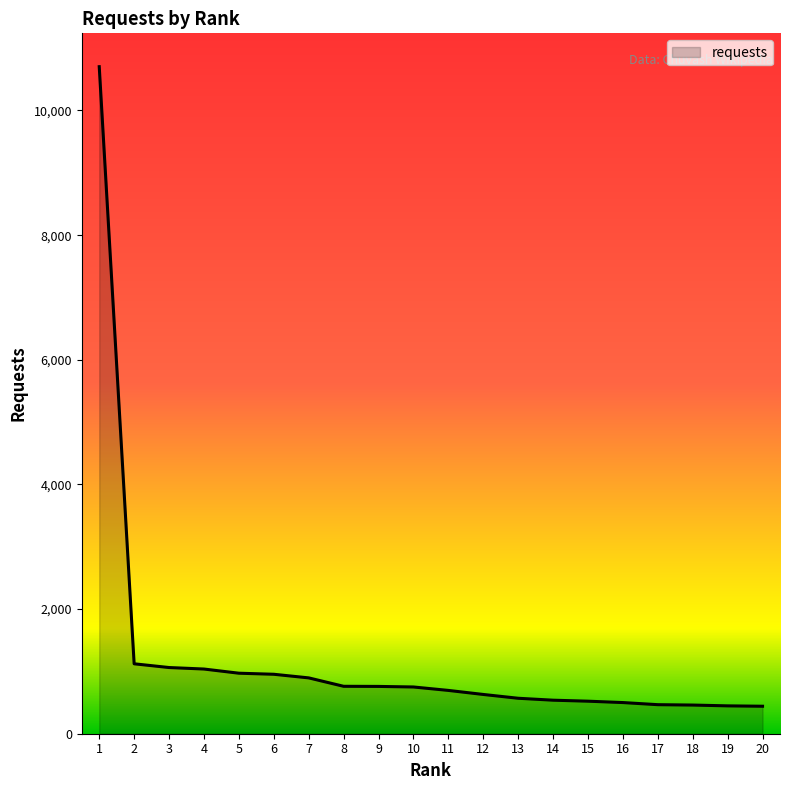

What is the change in value from 13 to 19?

-122